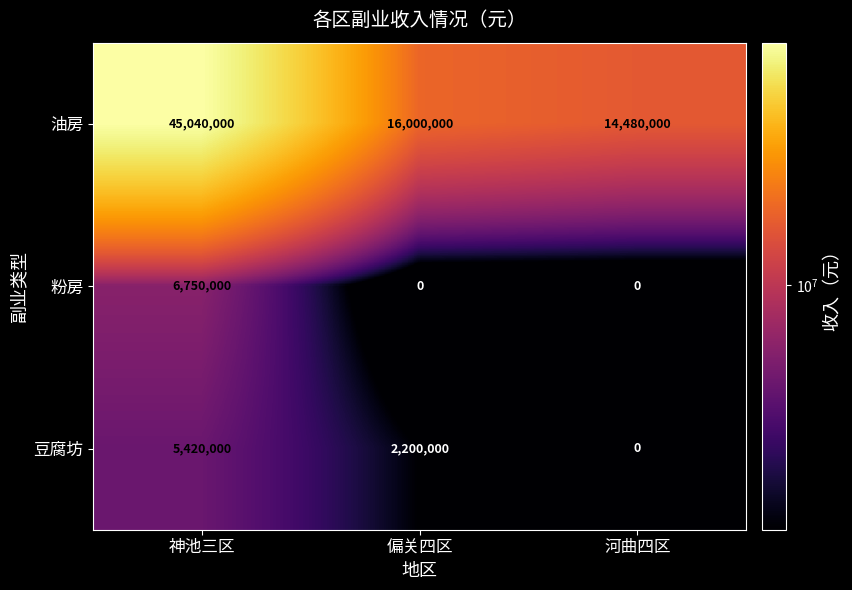

What is the sum of the 油房 values at 偏关四区 and 河曲四区?

30480000